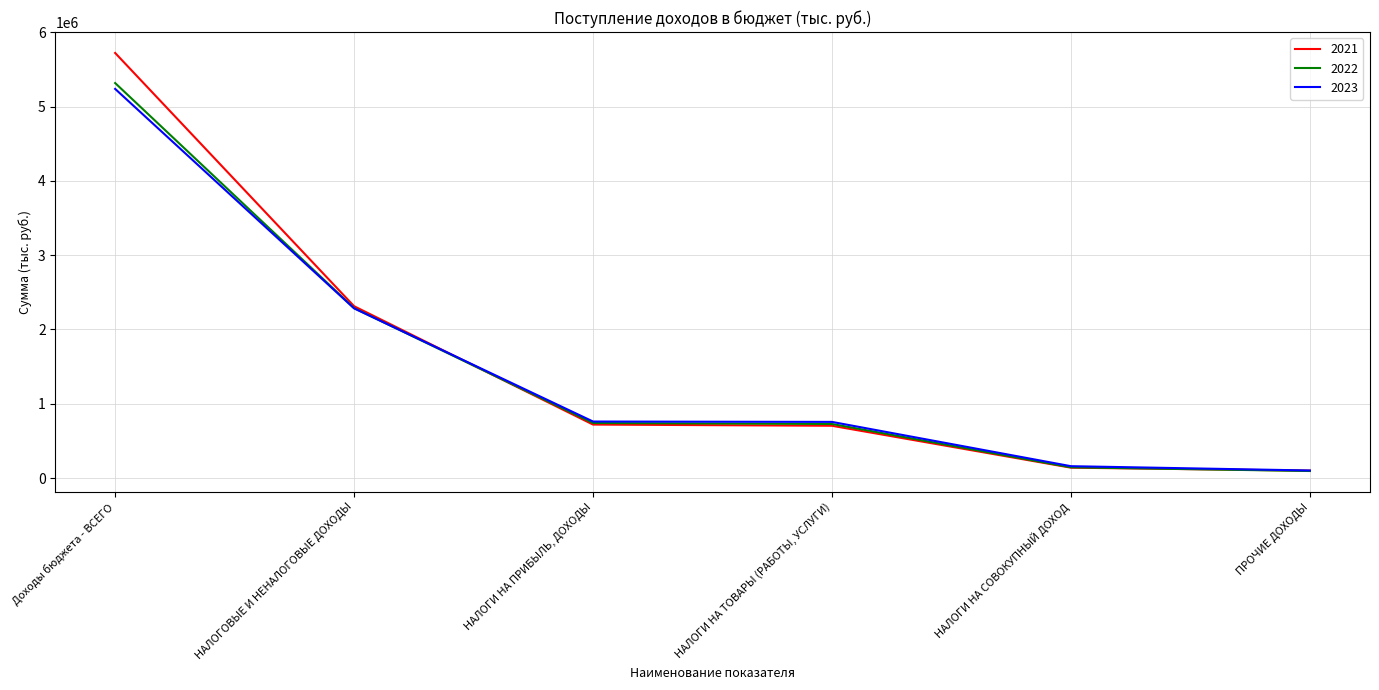

True or false: 2021 has a value of 859738 at НАЛОГОВЫЕ И НЕНАЛОГОВЫЕ ДОХОДЫ.

False